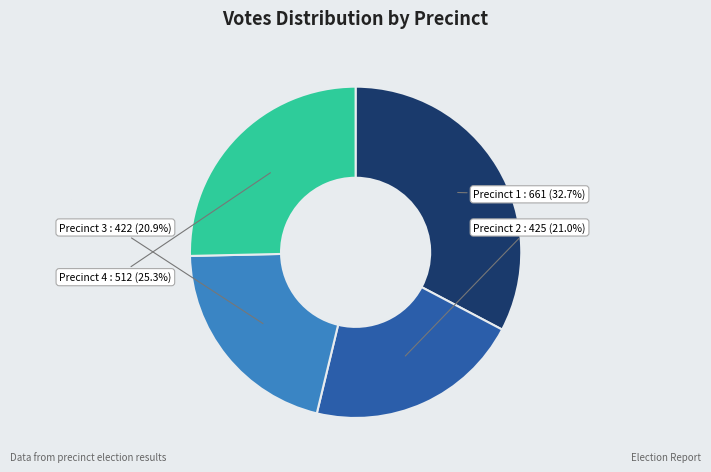

Combined, do Precinct 2 and Precinct 1 account for over 50%?

Yes